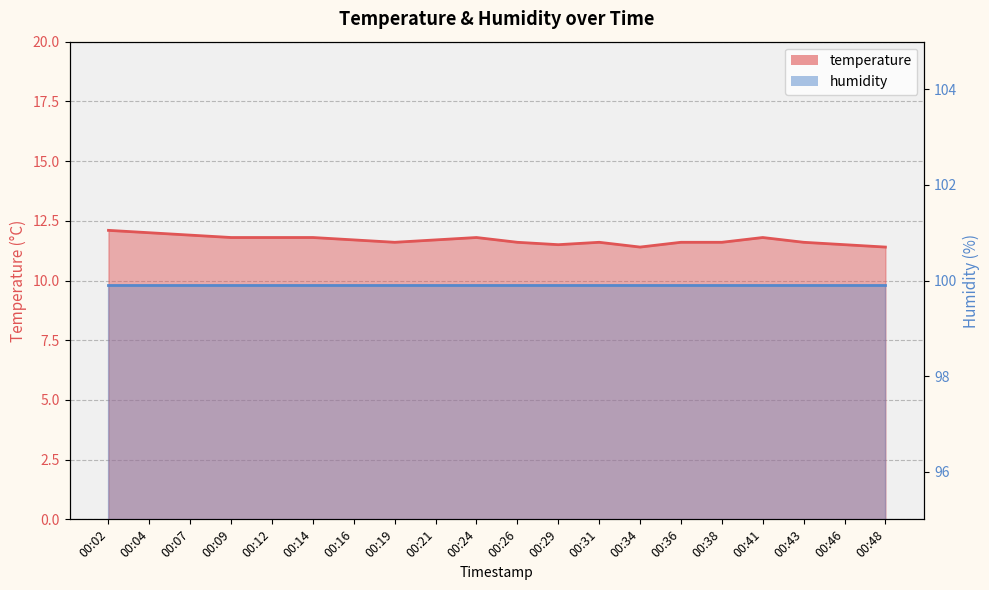

What is the difference between the second highest and second lowest values?

0.6